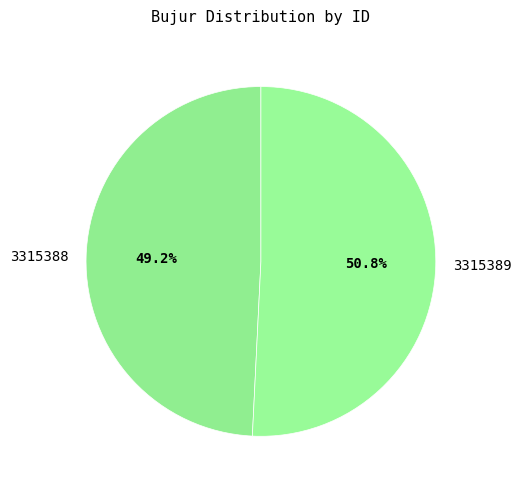

Approximately how many times larger is the value at 3315389 compared to 3315388?

1.0